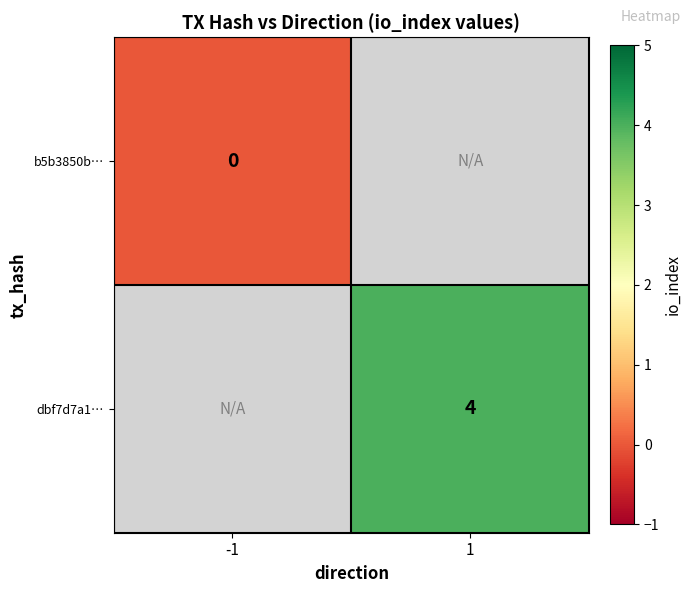

At which category does the chart reach its peak across all series?

1